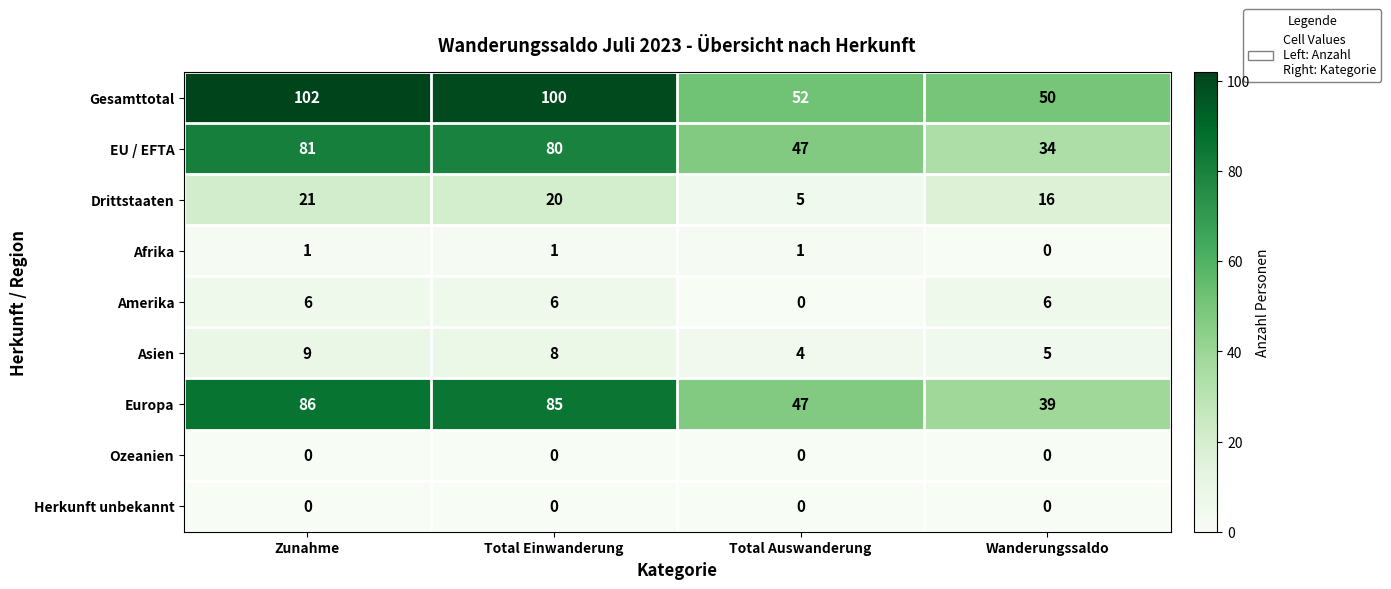

Is the value of Drittstaaten at Total Auswanderung greater than the value of Europa at Wanderungssaldo?

No